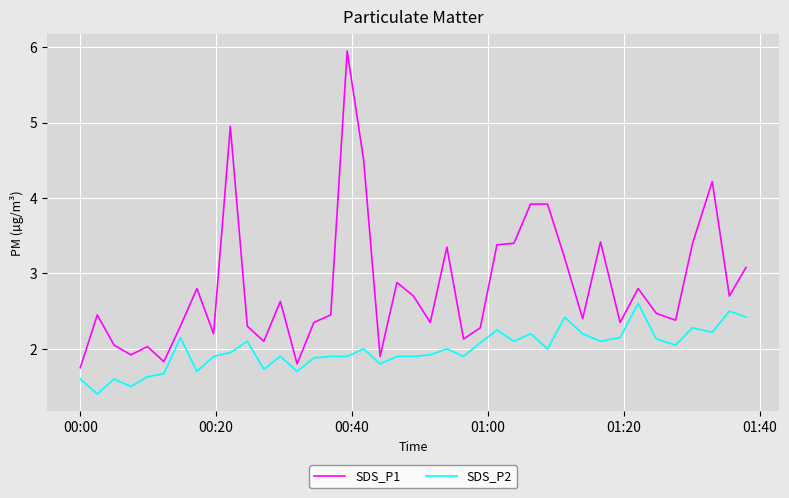

What is the smallest value displayed?

1.4